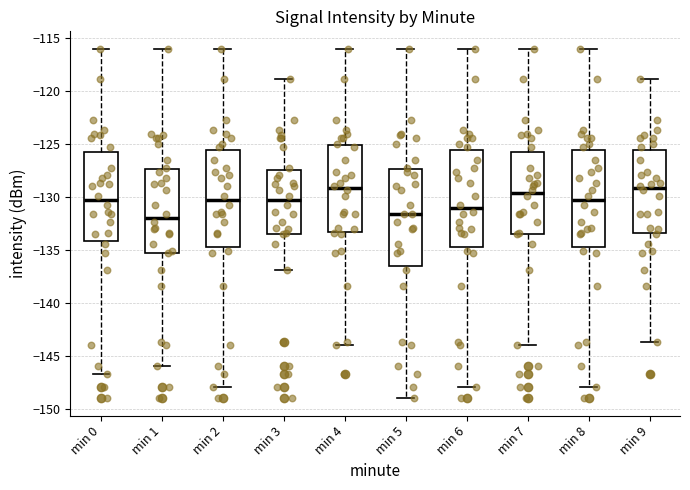

Reading left to right, read every box against the y-axis: the position of its median line, the range the box covers, and the ends of its whiskers. The values are not printed on the chart, so give them approximately, as read against the axis.

min 0: median -130.5, box -134.0 to -126.0, whiskers -146.5 to -116.0
min 1: median -132.0, box -135.5 to -127.5, whiskers -146.0 to -116.0
min 2: median -130.5, box -134.5 to -125.5, whiskers -148.0 to -116.0
min 3: median -130.5, box -133.5 to -127.5, whiskers -137.0 to -119.0
min 4: median -129.0, box -133.5 to -125.0, whiskers -144.0 to -116.0
min 5: median -131.5, box -136.5 to -127.5, whiskers -149.0 to -116.0
min 6: median -131.0, box -134.5 to -125.5, whiskers -148.0 to -116.0
min 7: median -129.5, box -133.5 to -126.0, whiskers -144.0 to -116.0
min 8: median -130.5, box -134.5 to -125.5, whiskers -148.0 to -116.0
min 9: median -129.0, box -133.5 to -125.5, whiskers -143.5 to -119.0